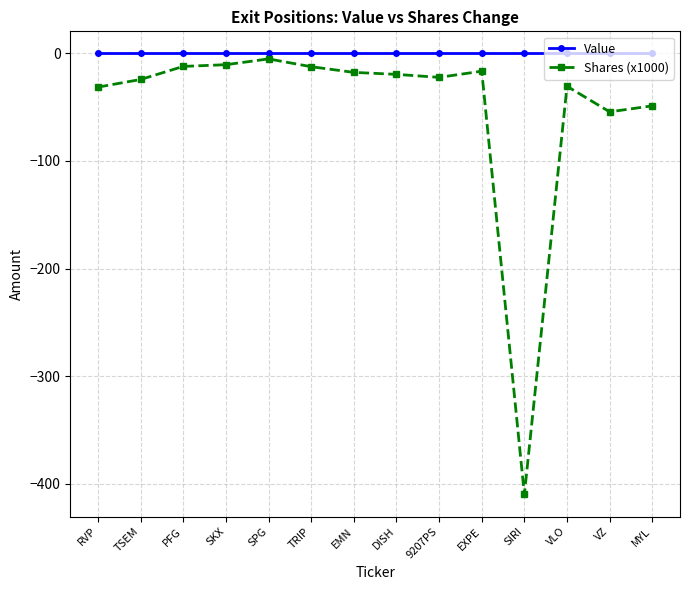

What are all the series names shown in the legend?

Value, Shares (x1000)